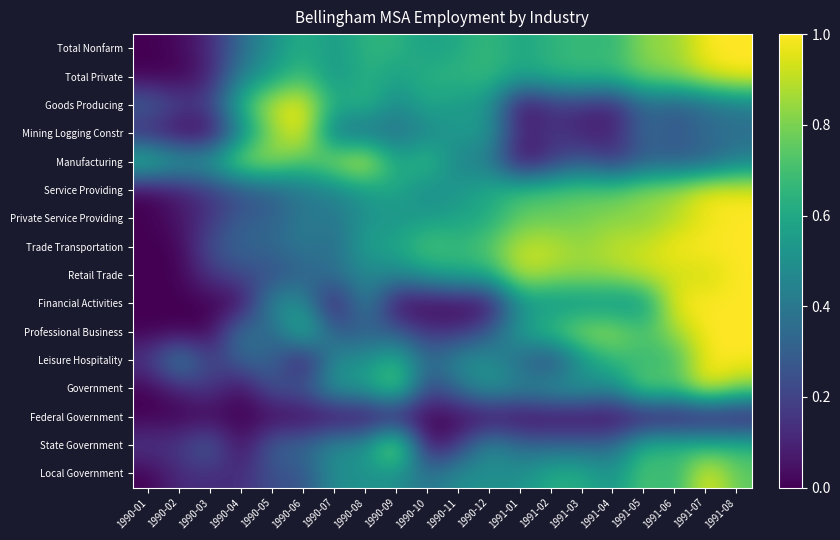

Which series has the largest range (max minus min)?

Total Nonfarm